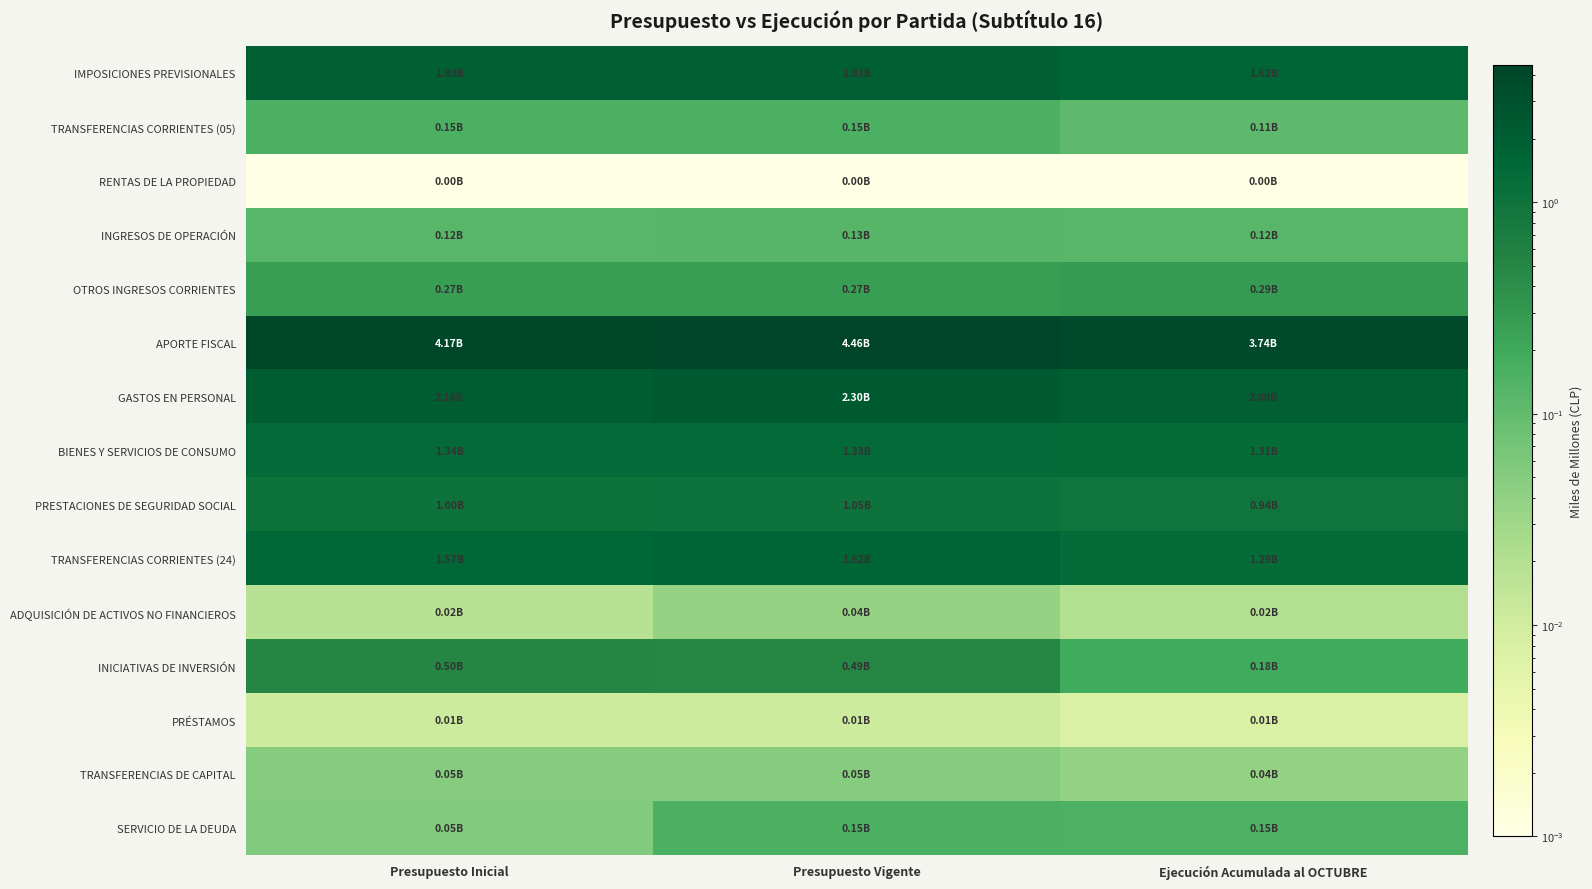

What is the greatest value displayed?

4.5